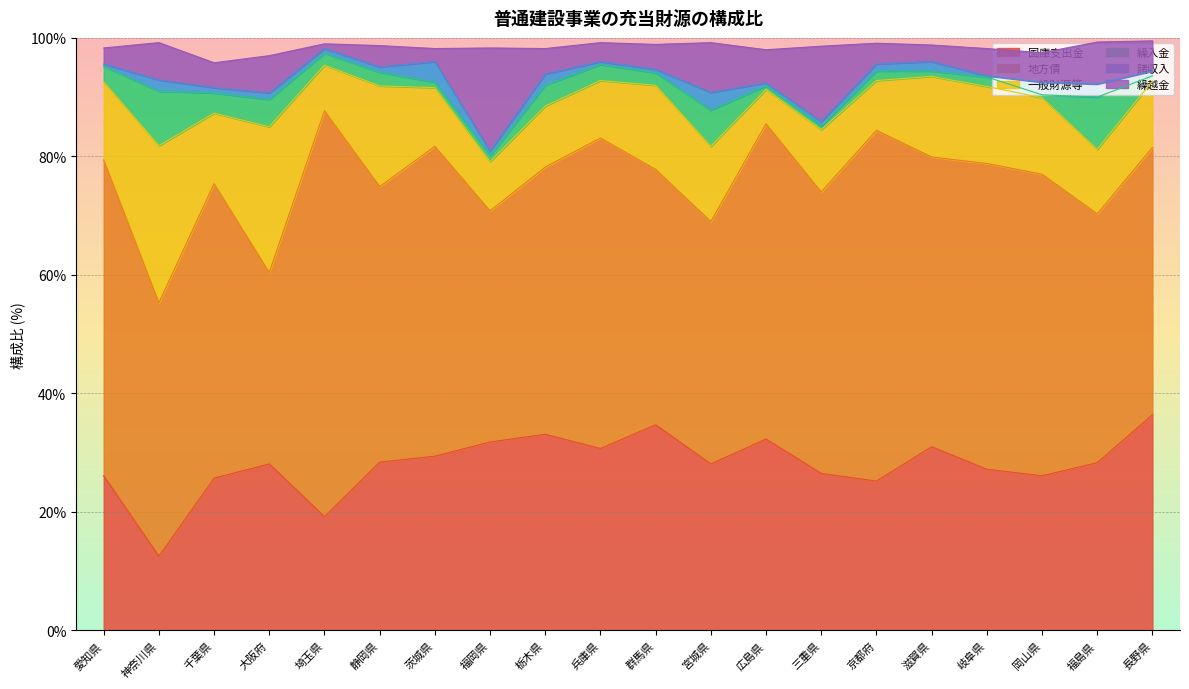

What is the sum of all 諸収入 values?

25.7